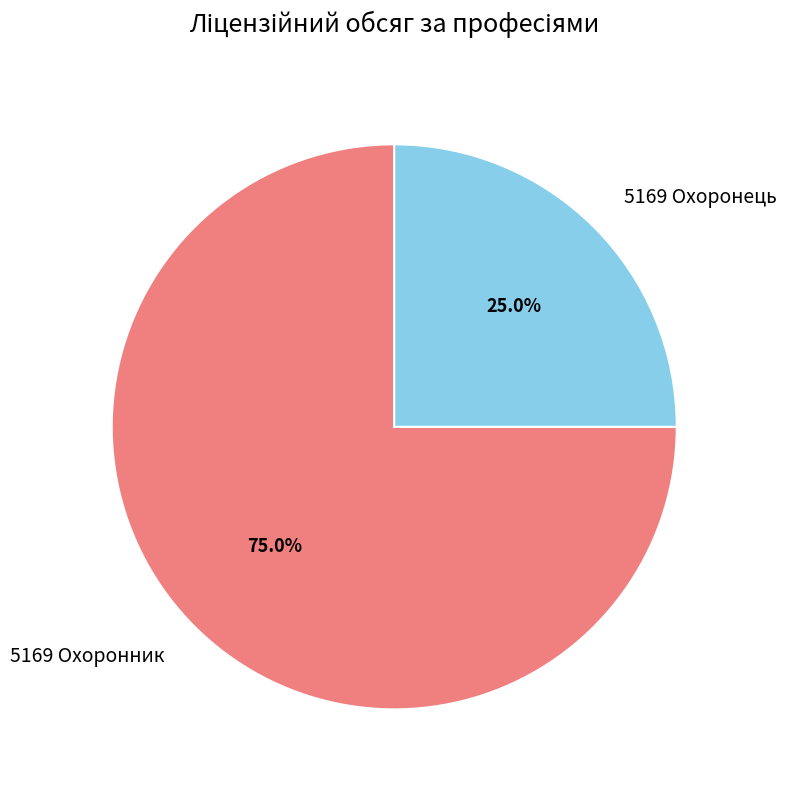

What is the largest slice in the pie chart?

5169 Охоронник